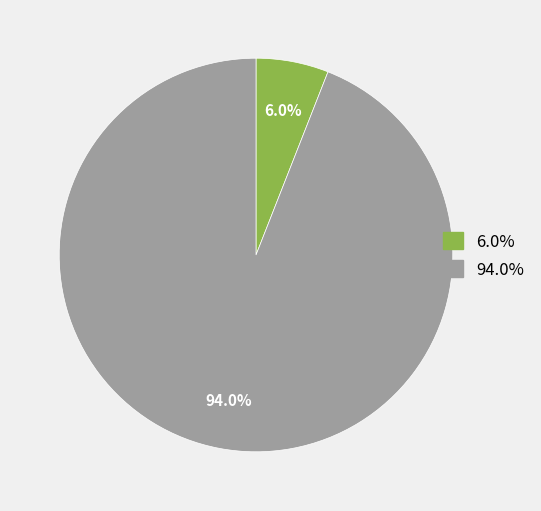

Is there any slice that represents more than half of the pie?

Yes